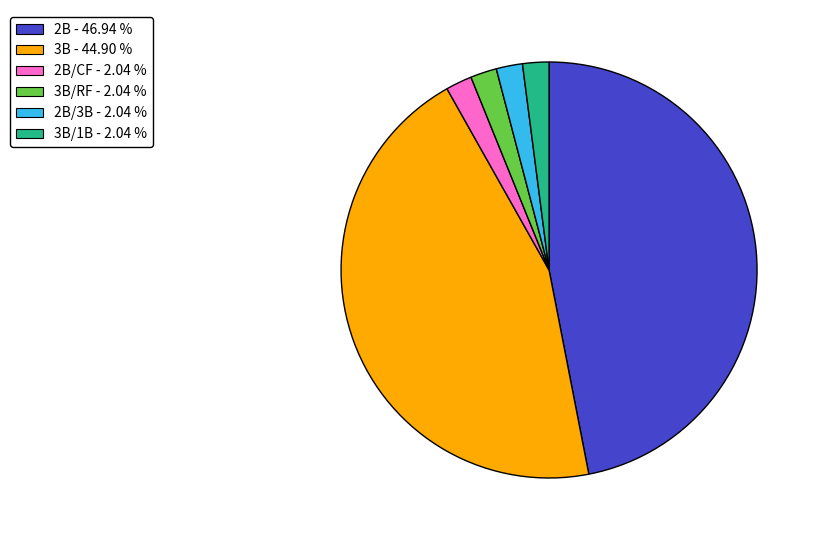

Does any single category account for the majority?

No